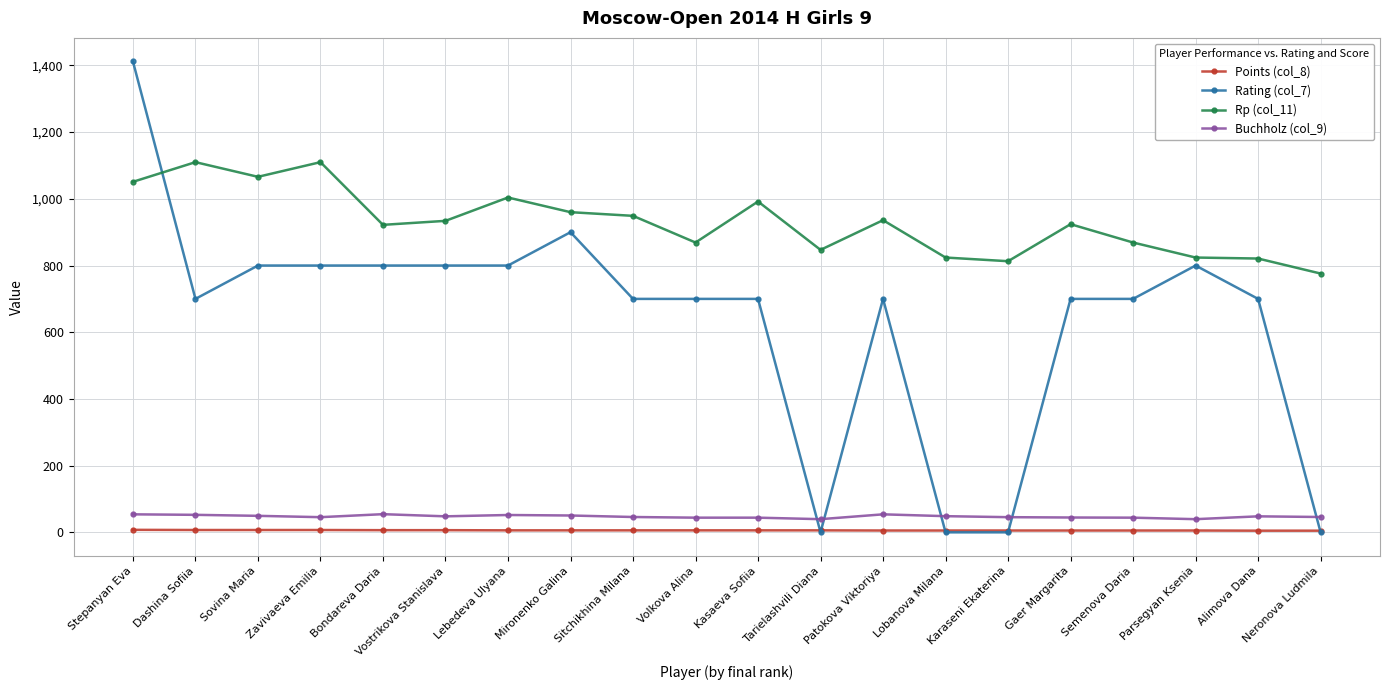

What is the lowest value of the Buchholz (col_9) series?

39.5